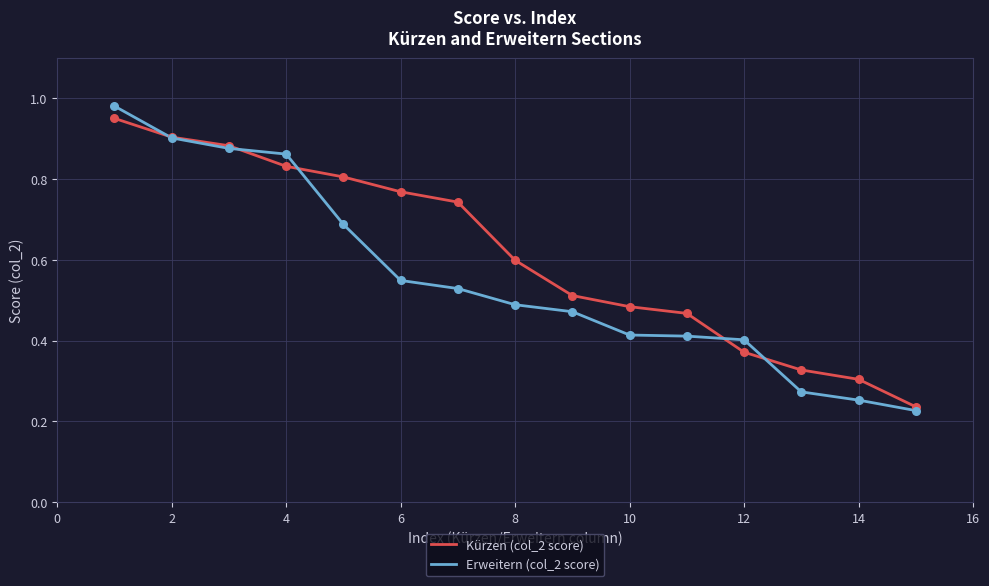

Which series has the largest total across all categories?

Kürzen (col_2 score)